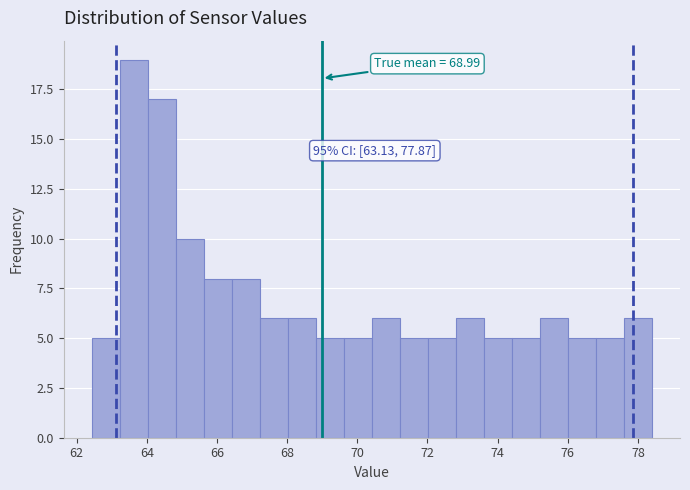

Read against the x-axis, roughly where is the centre of the tallest bar?

63.6